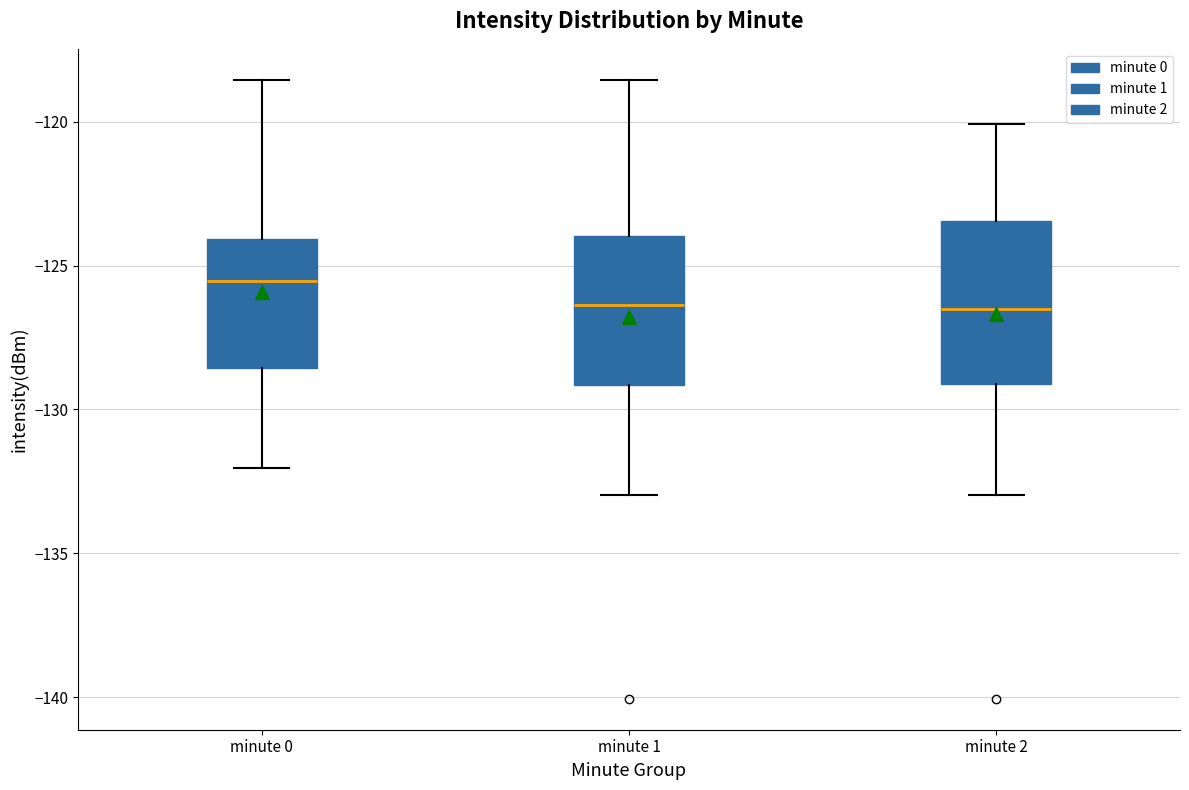

Reading left to right, transcribe this box plot: for each box, give where its median line is, the range the box spans, and where its two whiskers end, as read against the y-axis. The values are not printed on the chart, so give them approximately, as read against the axis.

minute 0: median -125.5, box -128.5 to -124.0, whiskers -132.0 to -118.5
minute 1: median -126.5, box -129.0 to -124.0, whiskers -133.0 to -118.5
minute 2: median -126.5, box -129.0 to -123.5, whiskers -133.0 to -120.0